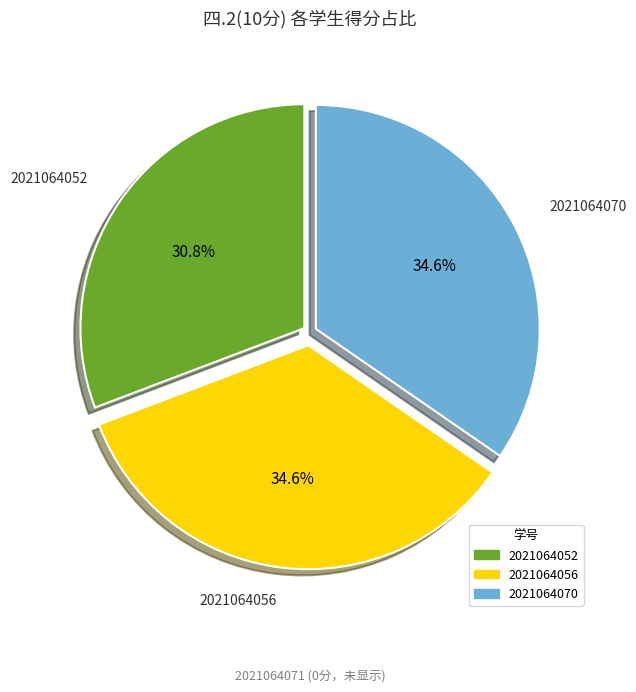

Does any single category account for the majority?

No